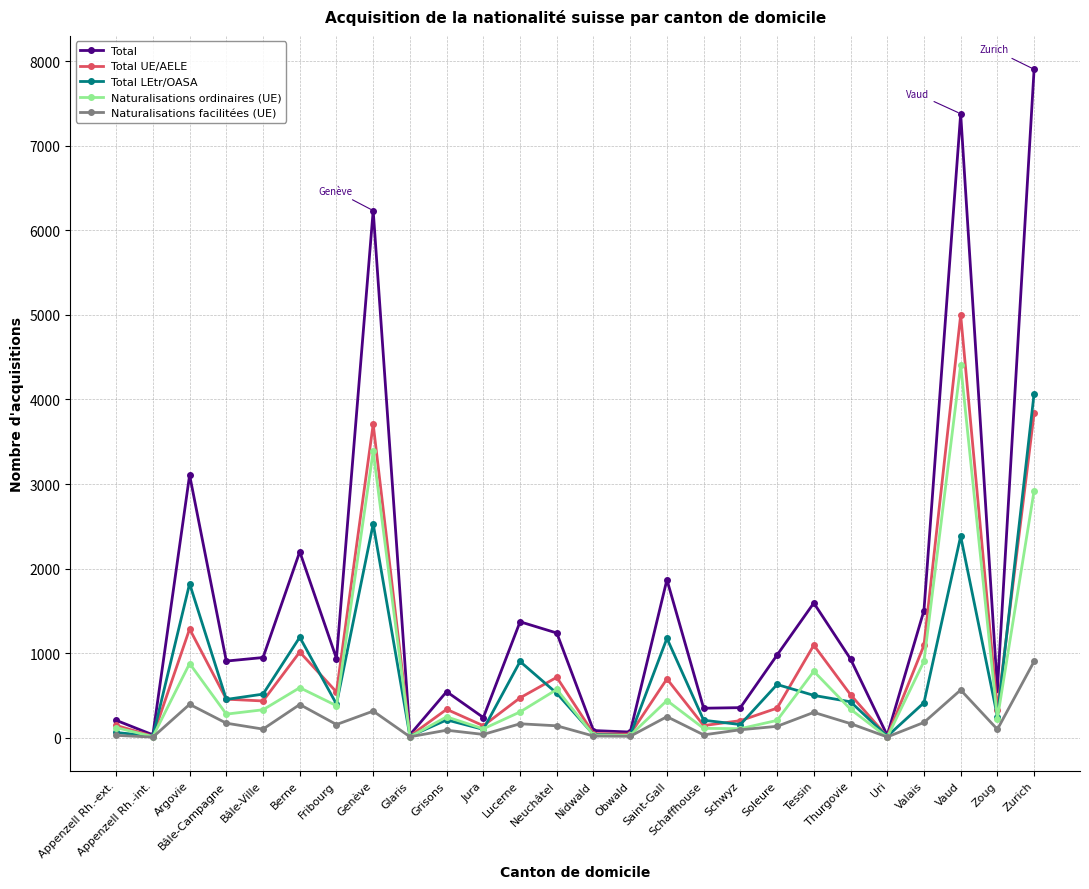

Which series has the largest range (max minus min)?

Total